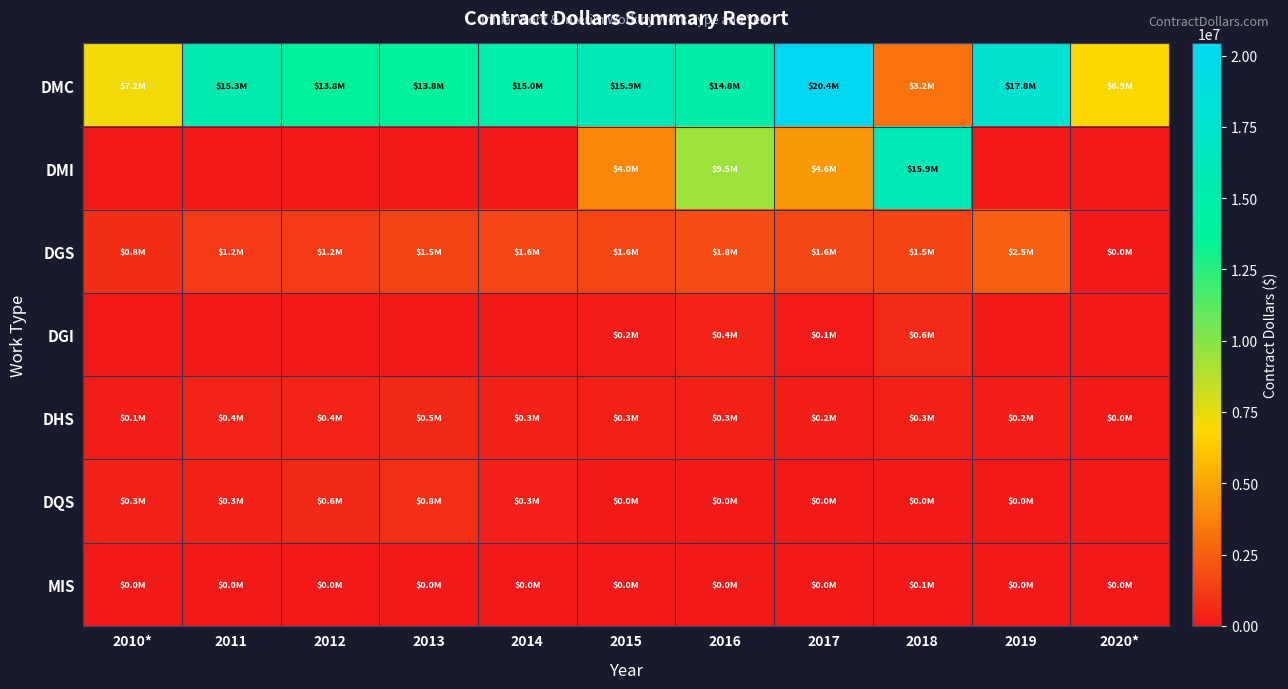

Which has a higher value, 2016 or 2018?

2016